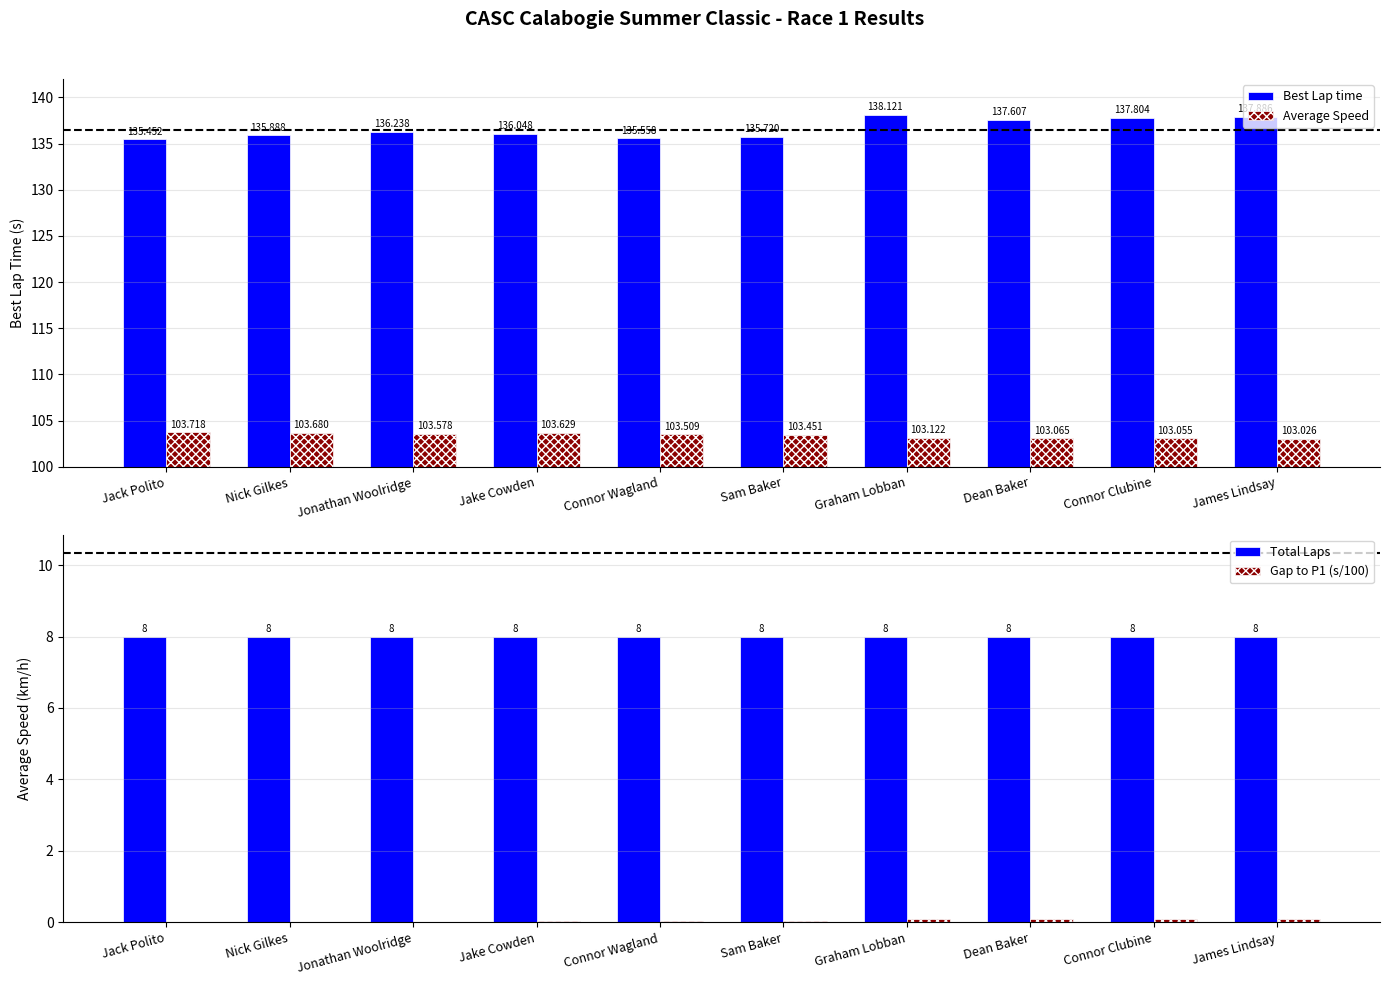

What is the sum of the Gap to P1 (s/100) values at Graham Lobban and Connor Clubine?

0.2